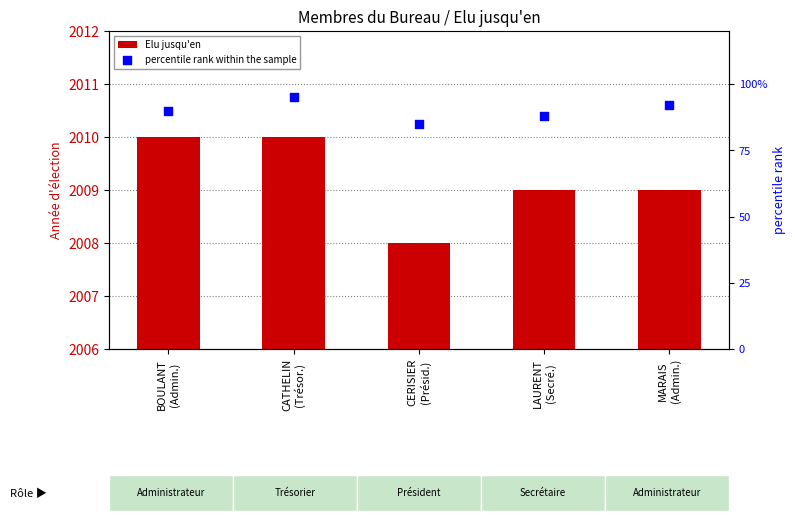

Which series has the largest total across all categories?

Elu jusqu'en